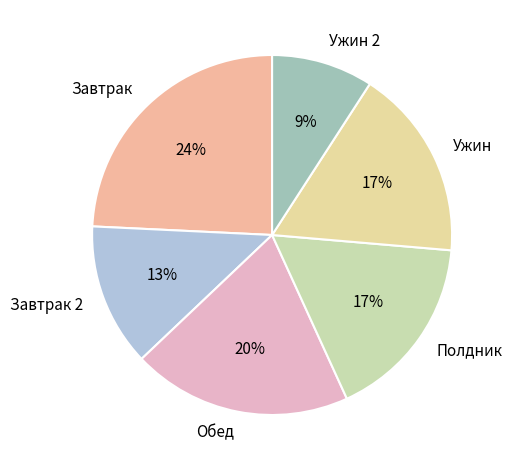

Which has a higher value, Обед or Полдник?

Обед